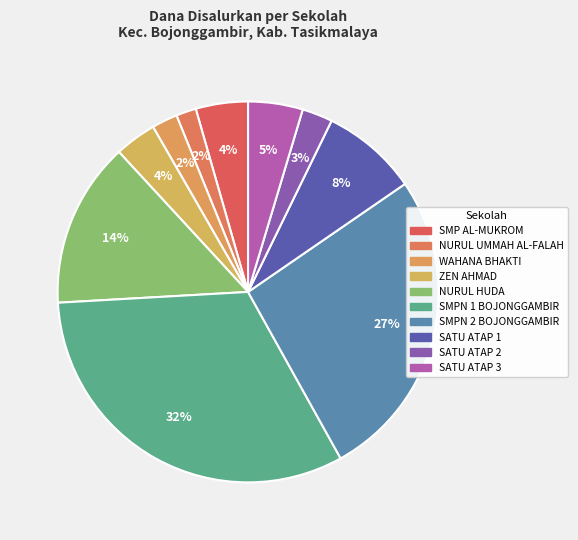

What is the smallest slice in the pie chart?

SMP ISLAM NURUL UMMAH AL-FALAH